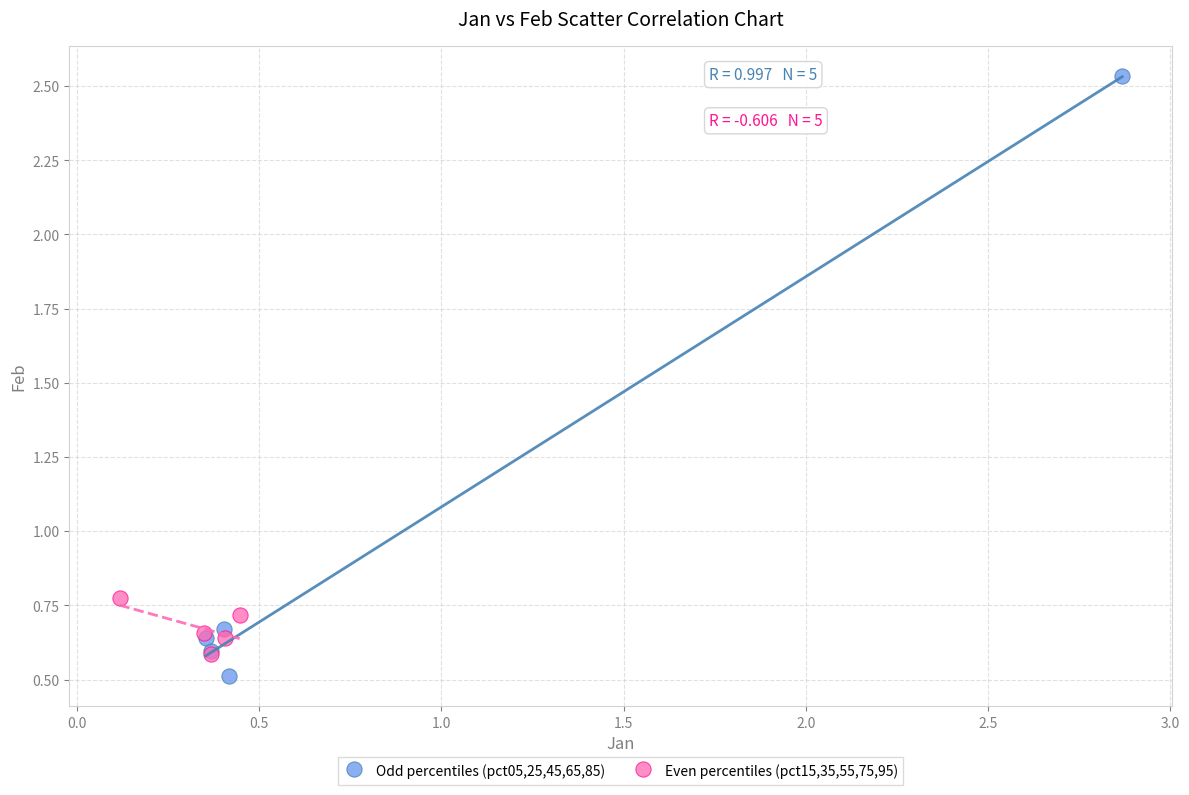

Which series contains the highest Y value?

Odd percentiles (pct05,25,45,65,85)